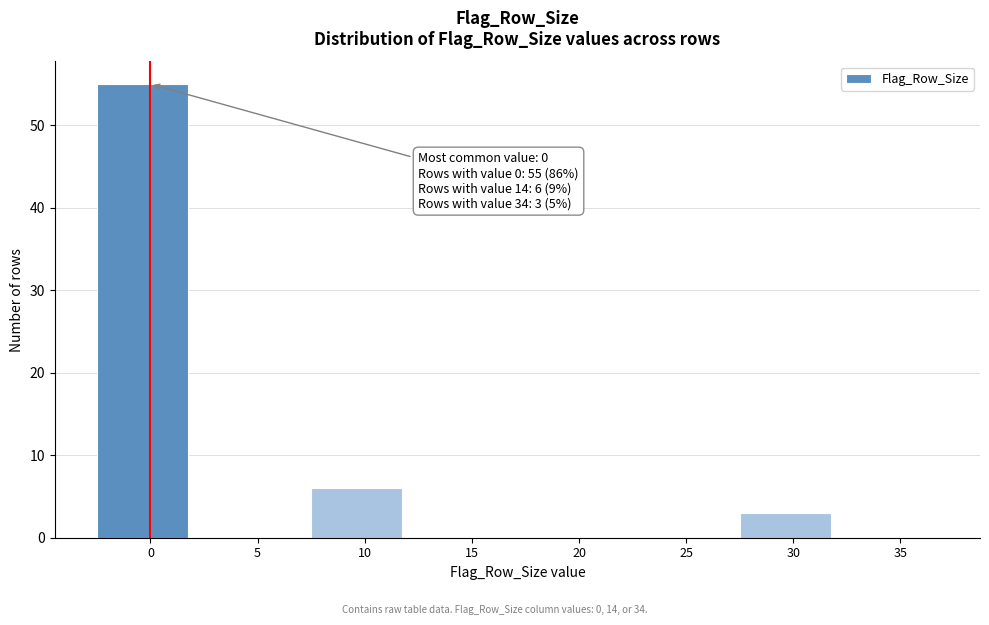

Reading left to right, what are all the values shown in this chart?

0=55	5=0	10=6	15=0	20=0	25=0	30=3	35=0